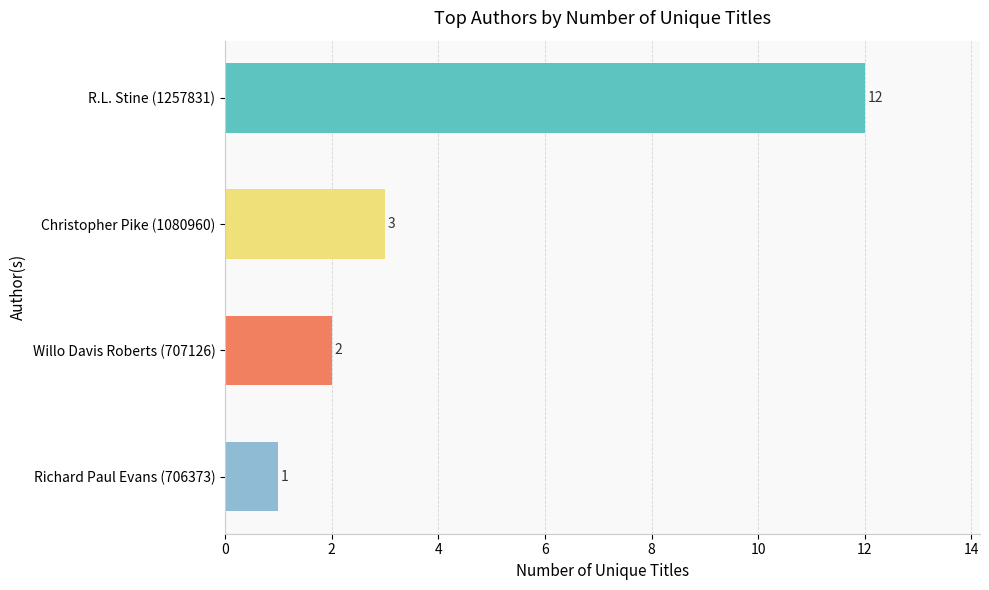

Reading top to bottom, extract all data points from this chart.

R.L. Stine (1257831)=12	Christopher Pike (1080960)=3	Willo Davis Roberts (707126)=2	Richard Paul Evans (706373)=1